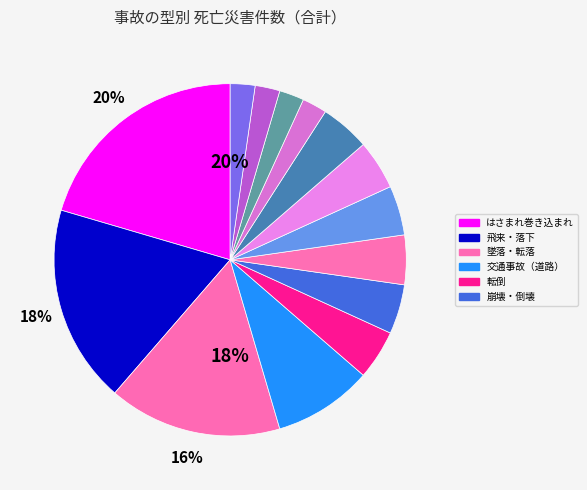

Is その他 the majority of the pie?

No